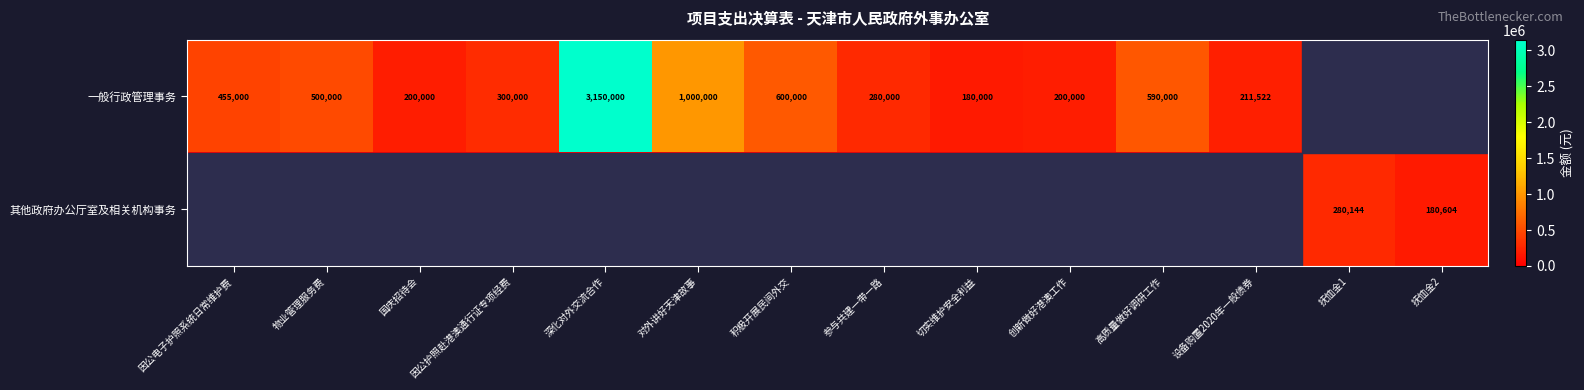

True or false: 其他政府办公厅室及相关机构事务 has a value of 50517 at 抚恤金2.

False